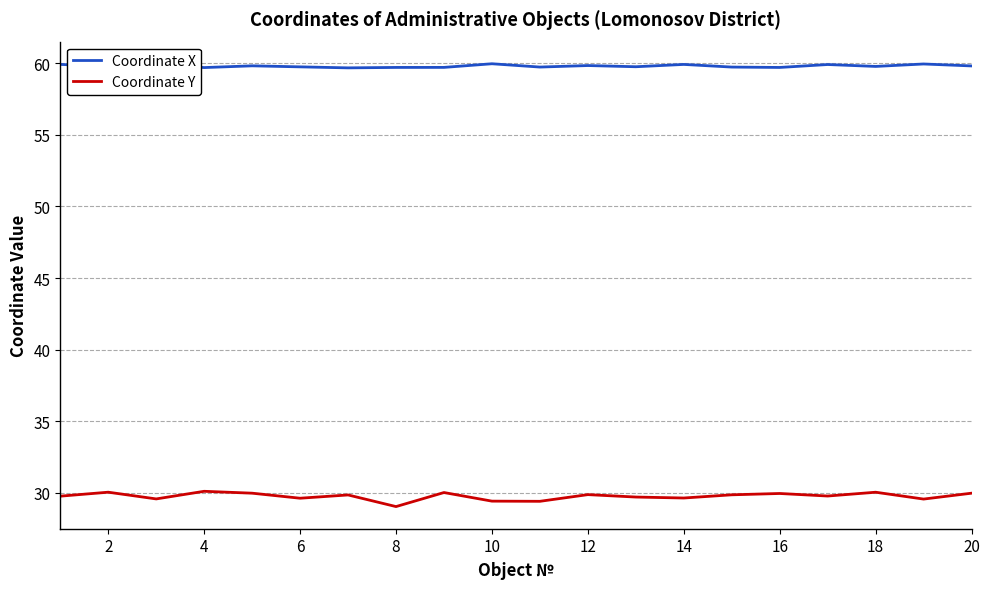

List the series in order of their peak value, highest first.

Coordinate X, Coordinate Y